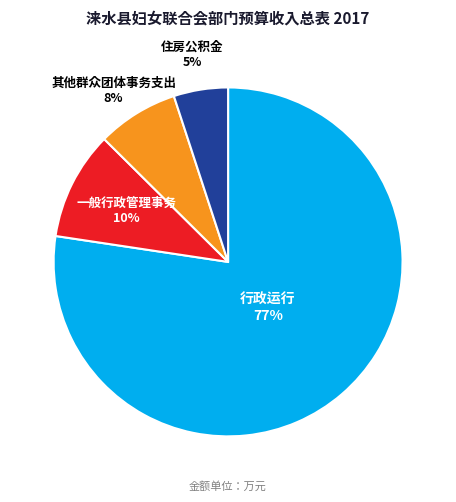

To the nearest percent, what is the average slice percentage?

25%